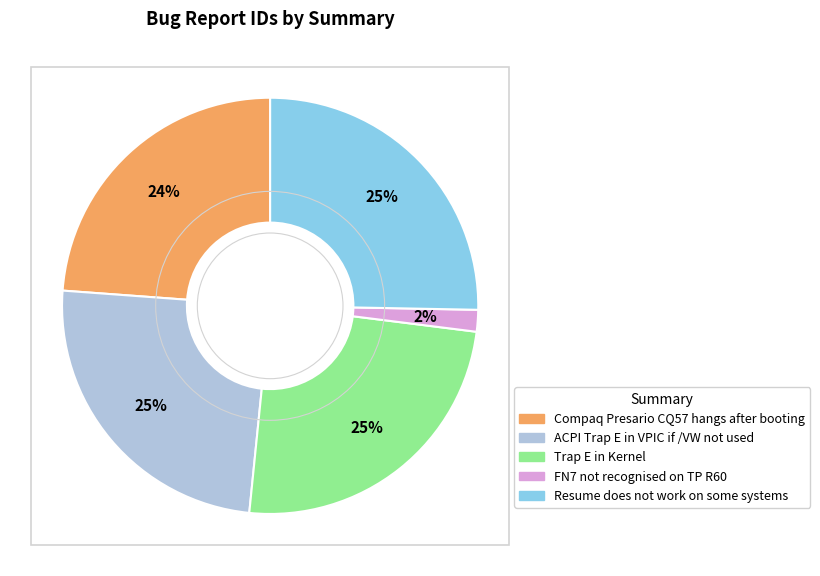

Is the sum of FN7 not recognised on TP R60 and Trap E in Kernel greater than half?

No